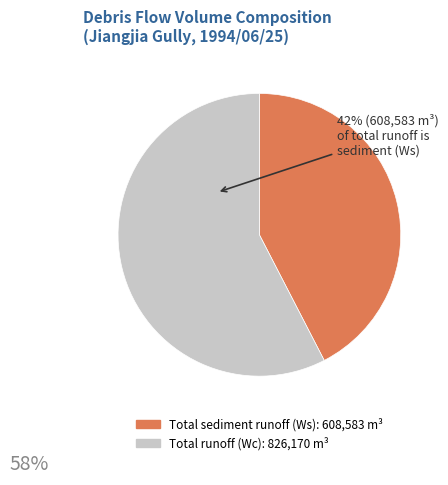

Is there a majority slice in this chart?

Yes